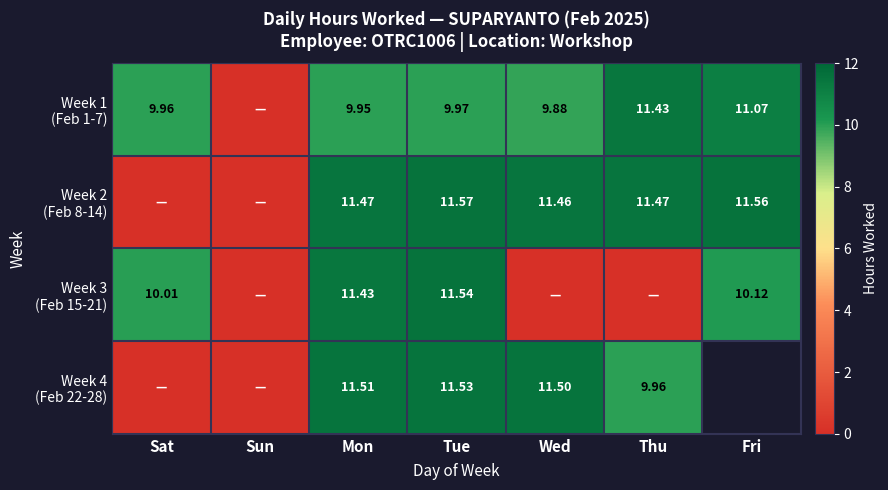

Which series changed the most between Thu and Fri?

Week 3 (Feb 15-21)